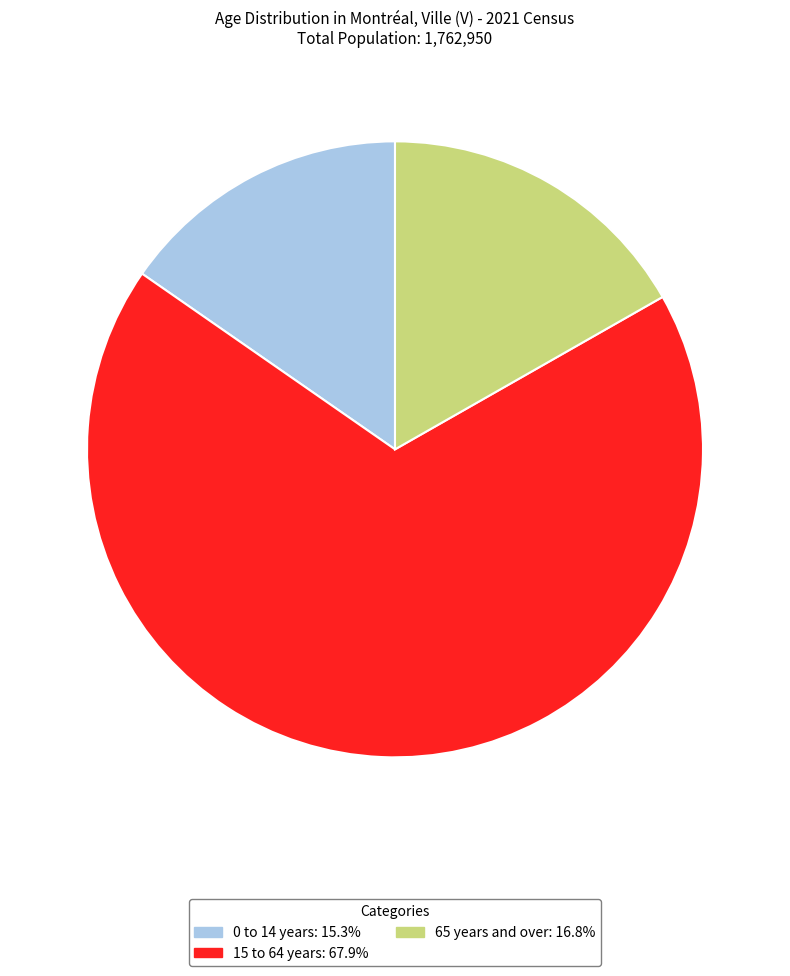

What is the smallest slice in the pie chart?

0 to 14 years